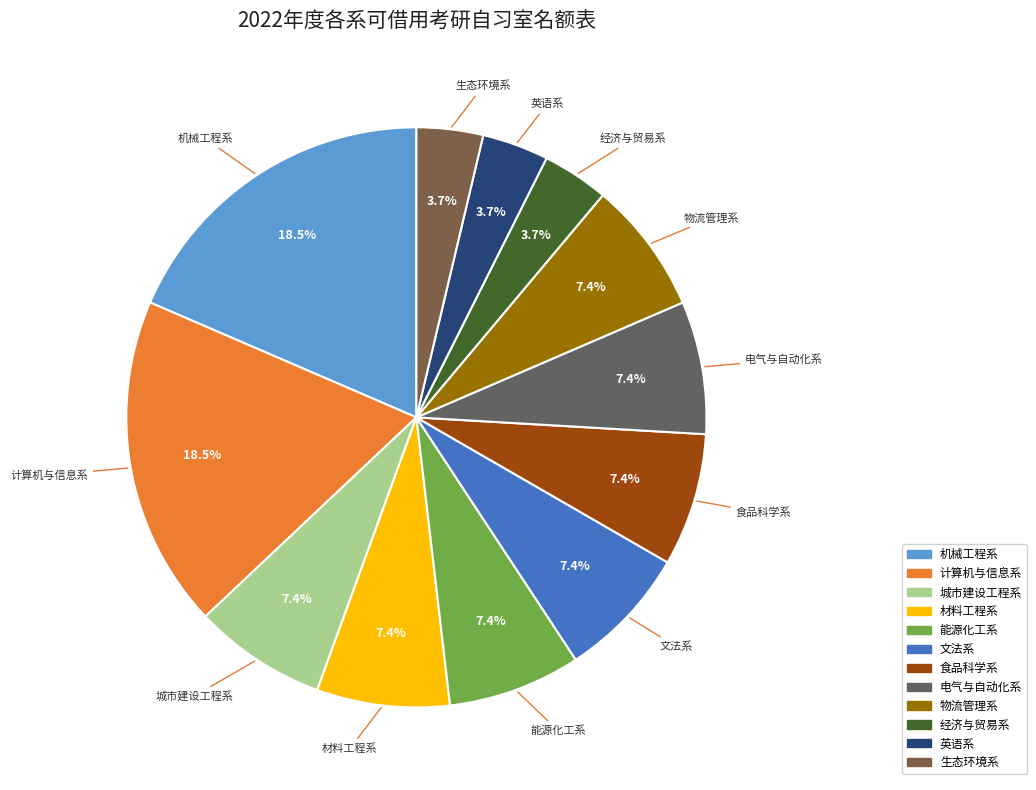

To the nearest percent, what percentage of the pie is 文法系?

7%